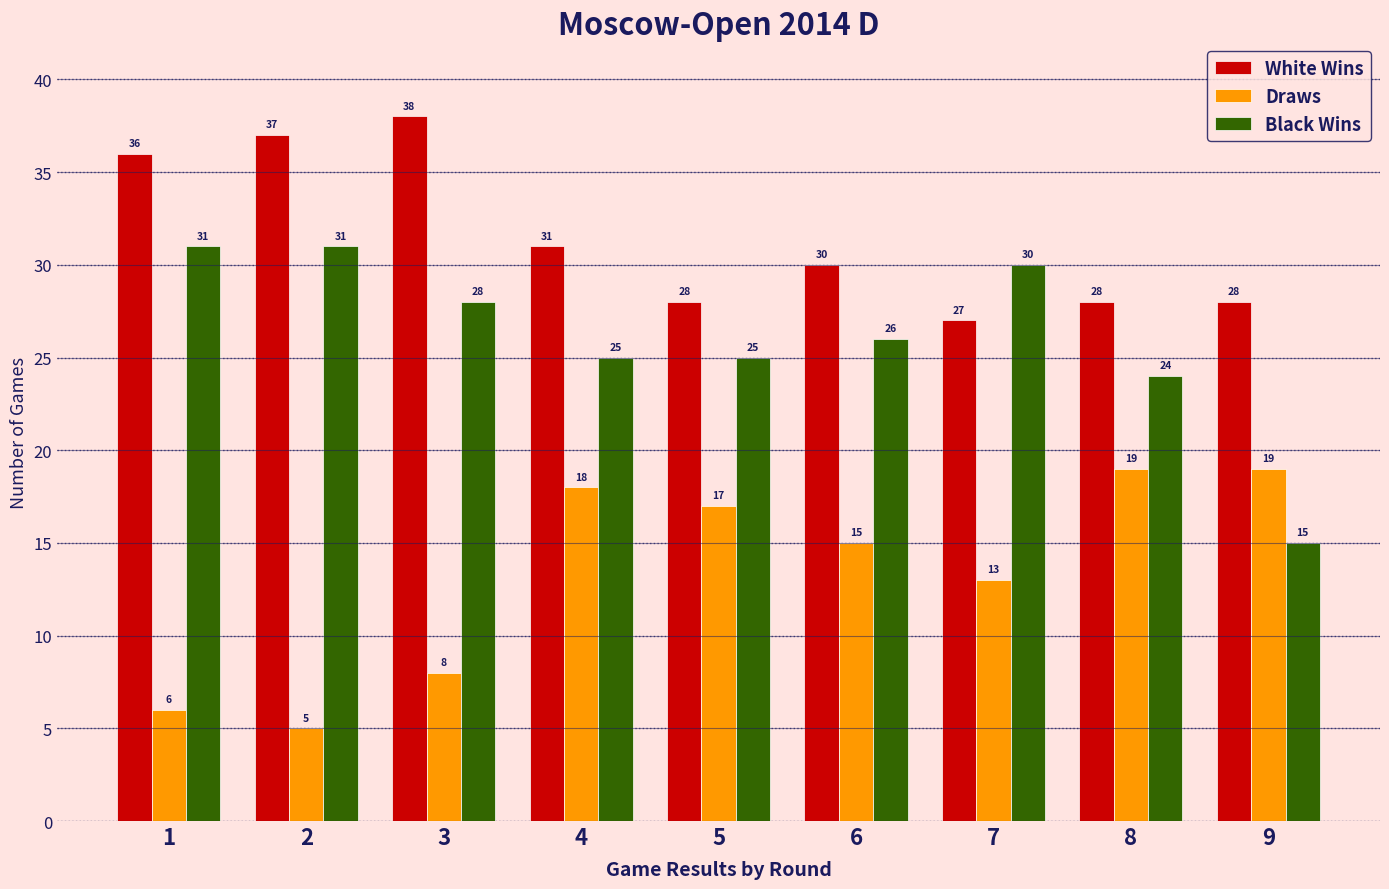

Reading left to right, transcribe all the data shown in this chart.

White Wins: 36	37	38	31	28	30	27	28	28
Draws: 6	5	8	18	17	15	13	19	19
Black Wins: 31	31	28	25	25	26	30	24	15